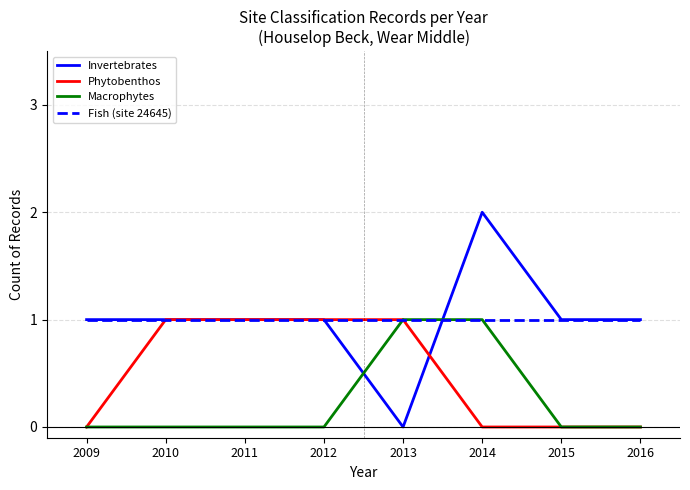

What is the approximate value of Fish (site 24645) at 2010?

1